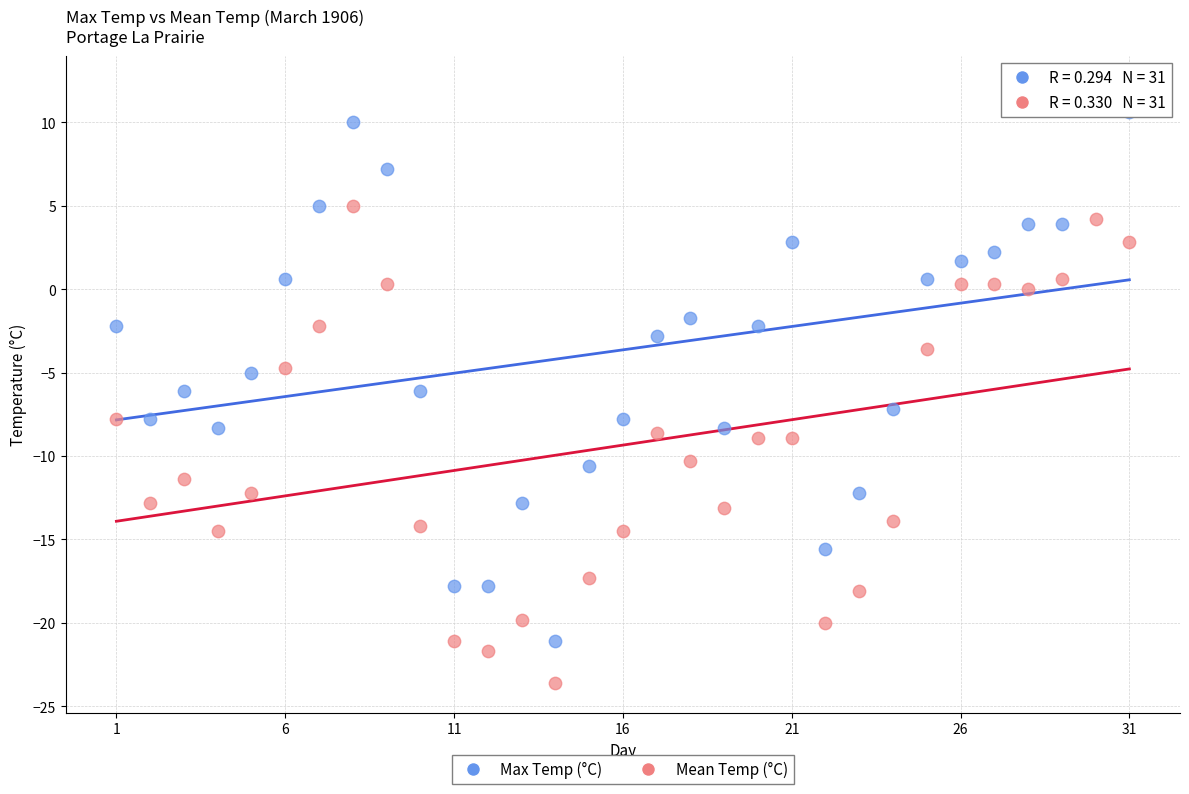

Which series reaches the minimum Y coordinate?

Mean Temp (°C)